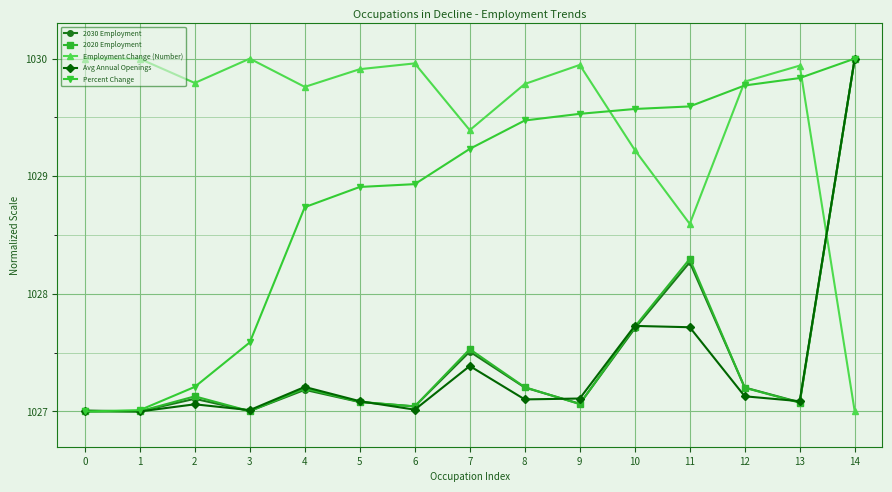

What are all the series names shown in the legend?

2030 Employment, 2020 Employment, Employment Change (Number), Avg Annual Openings, Percent Change